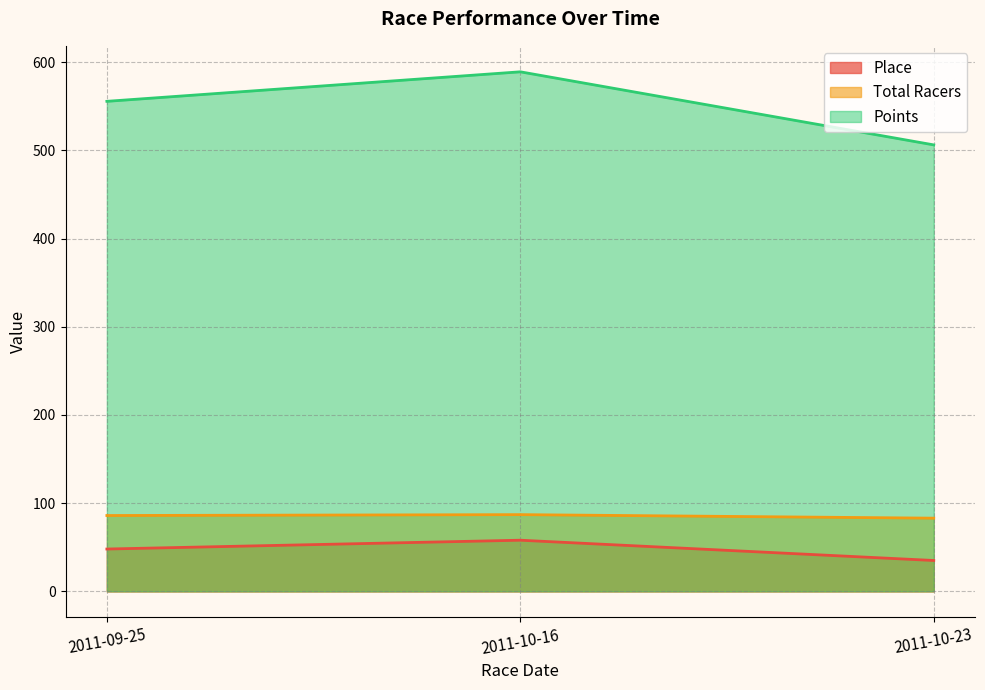

What is the difference between the maximum and second lowest values in the Total Racers series?

1.0